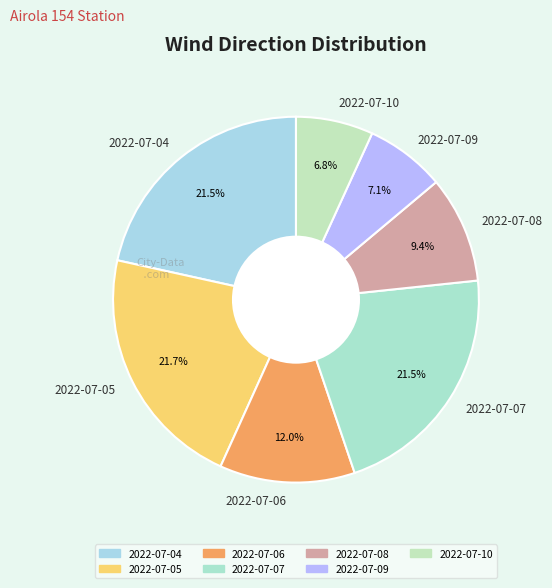

Do 2022-07-09 and 2022-07-05 together represent more than half of the pie?

No